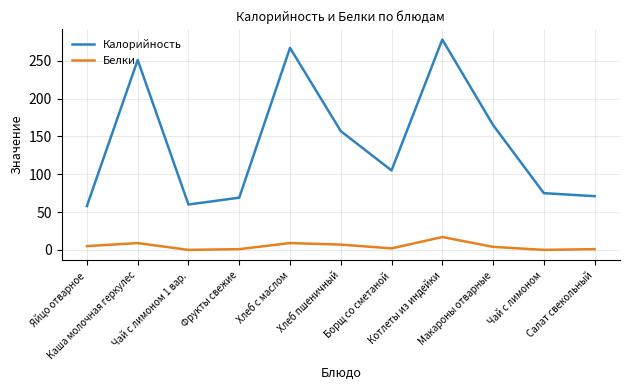

Rank the series by their maximum value, from lowest to highest.

Белки, Калорийность